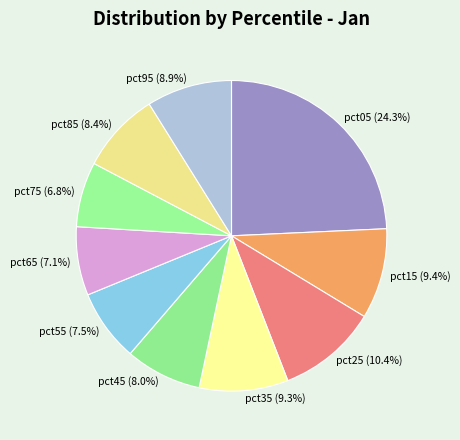

Combined, do pct85 and pct75 account for over 50%?

No